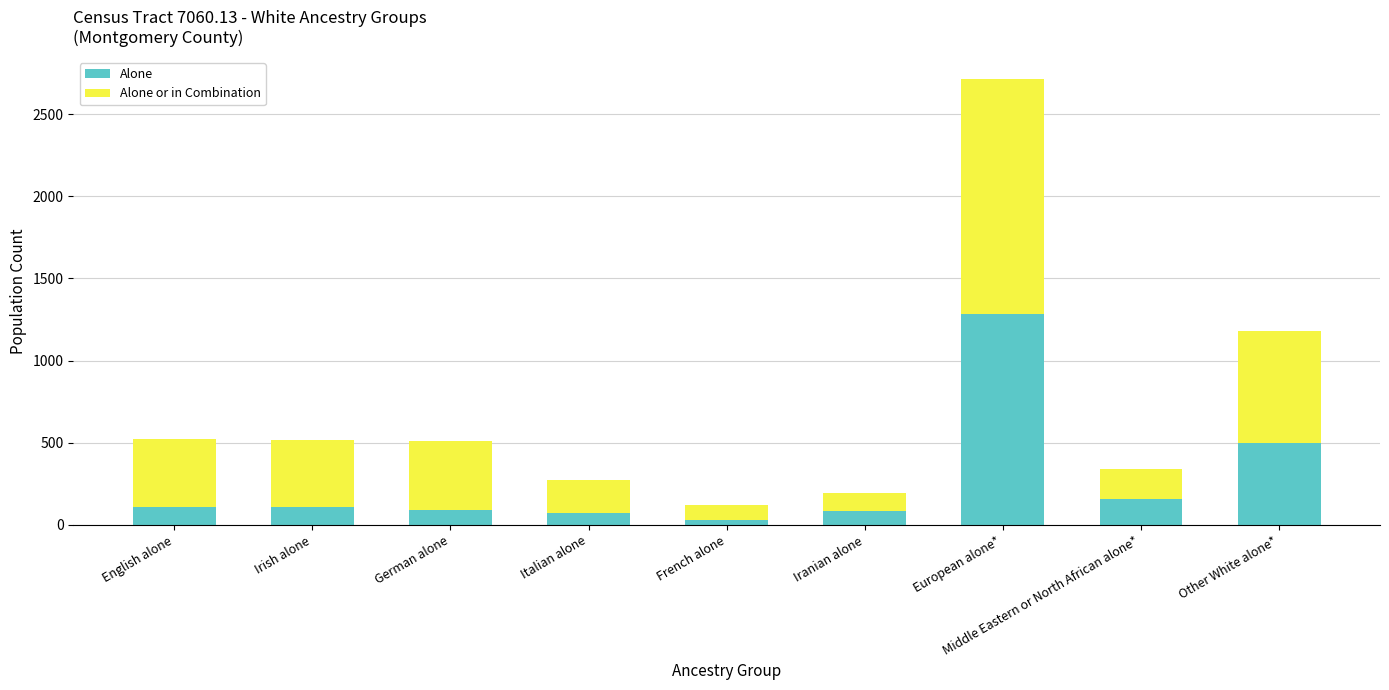

Are the bars horizontal?

No